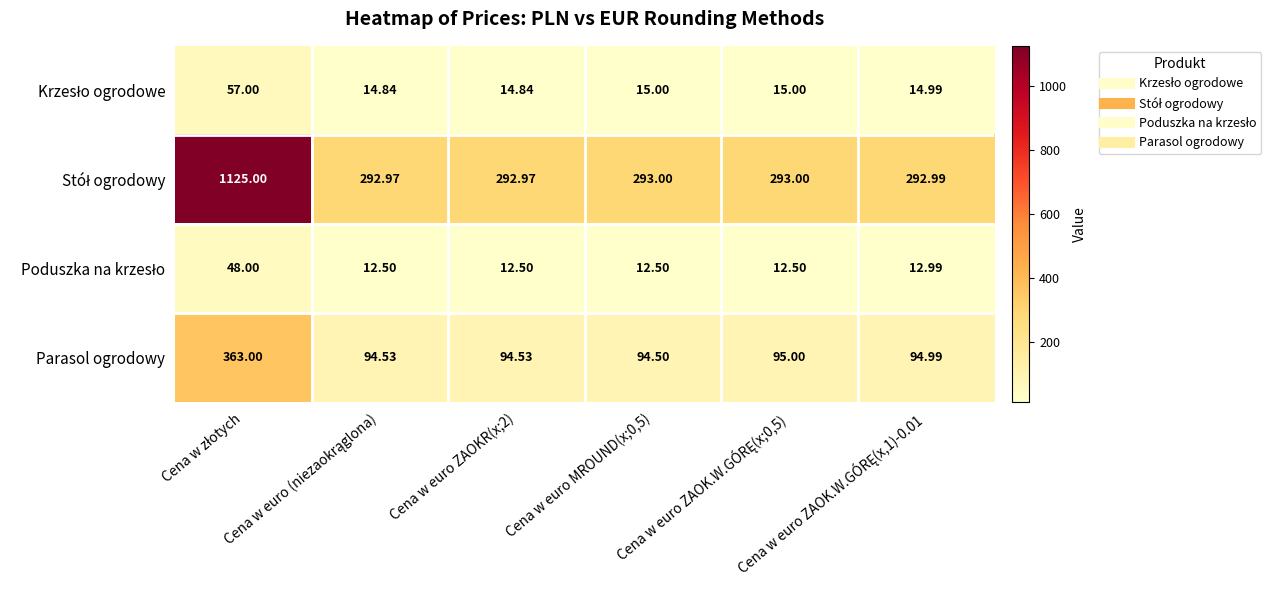

How many categories are shown in the chart?

6